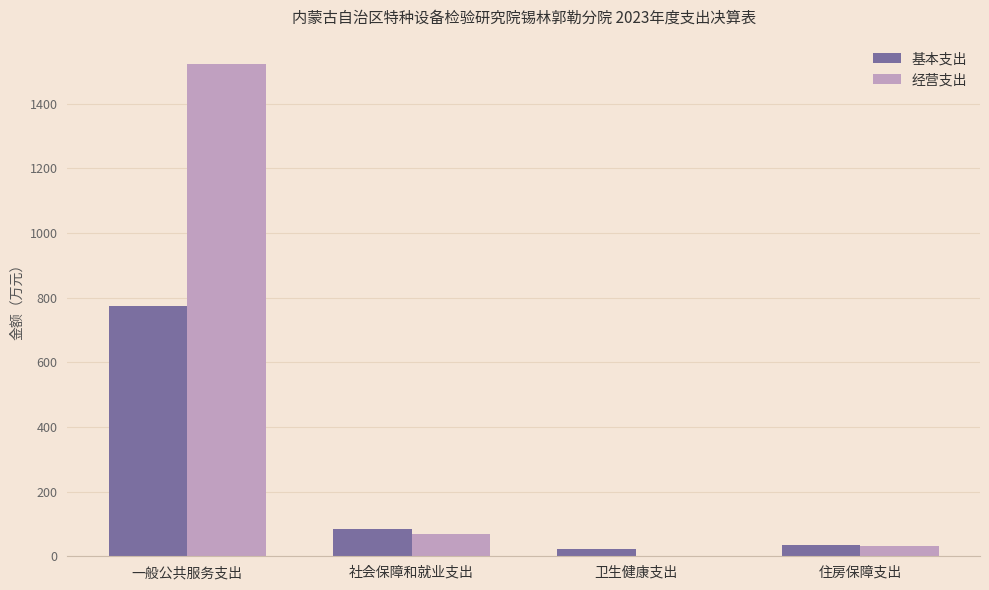

At which label does 经营支出 first exceed 69?

一般公共服务支出